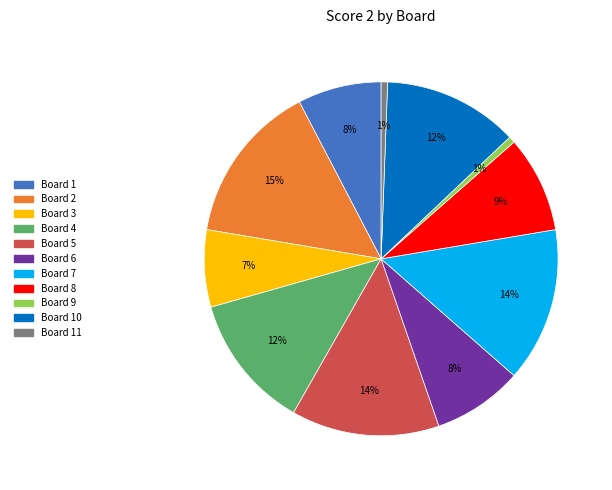

Which category has the biggest portion of the pie?

Board 2